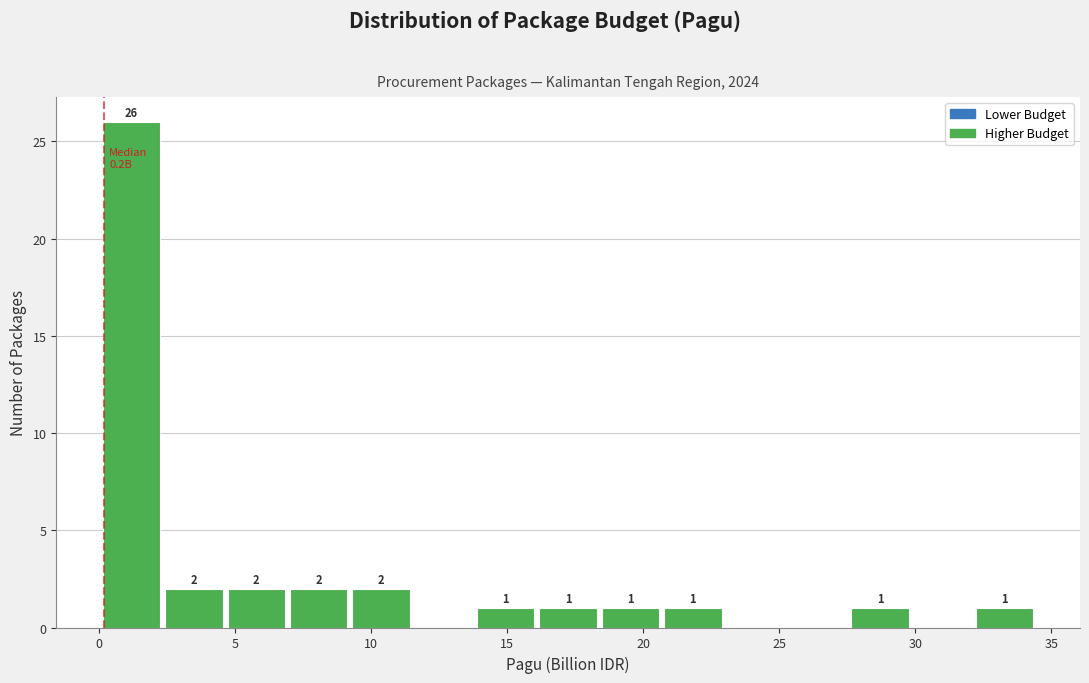

Over which range of the x-axis is the bar tallest?

0.0 to 2.5